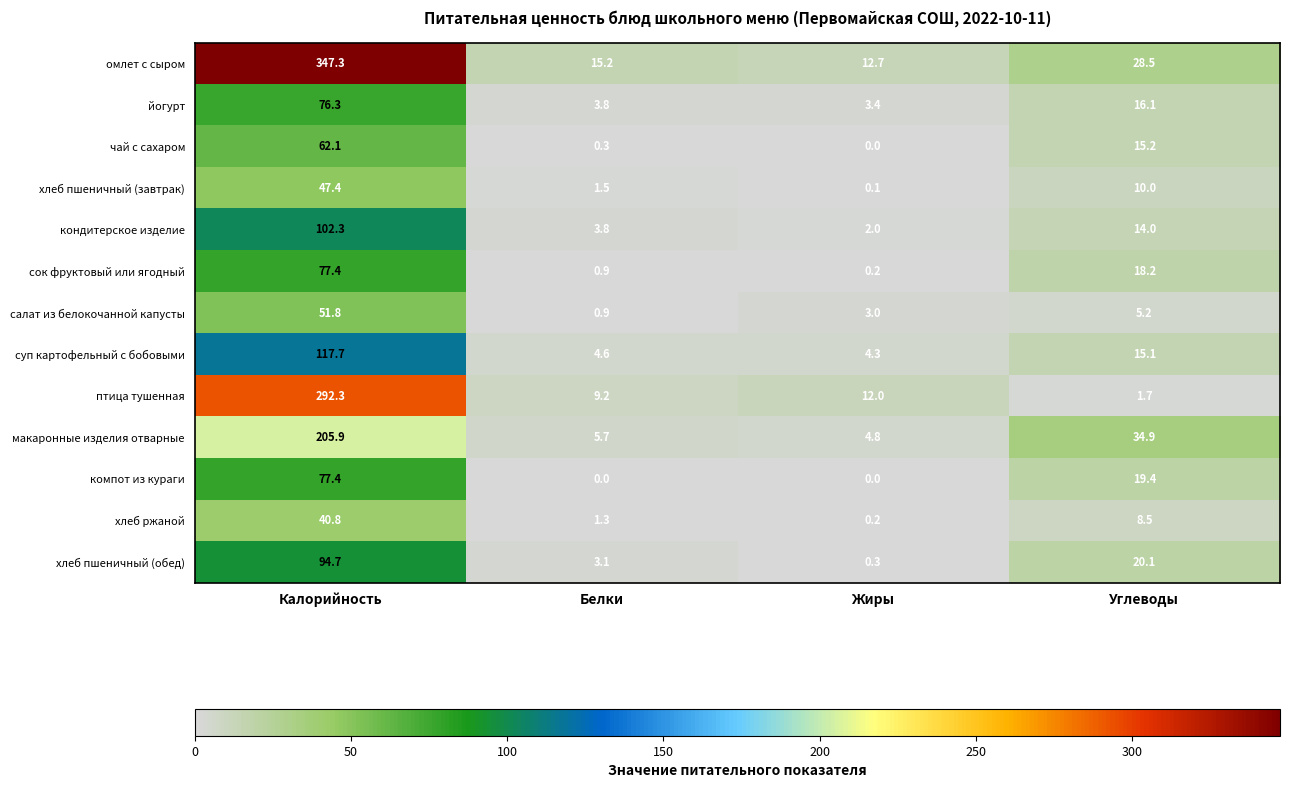

Which category has the highest value in the компот из кураги series?

Калорийность